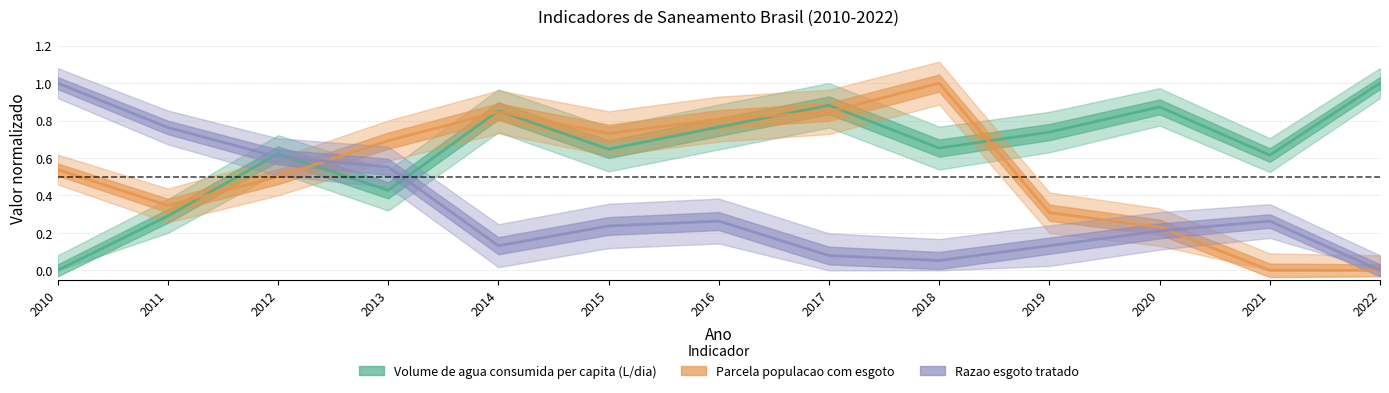

How many values in Volume de agua consumida per capita (L/dia) are above zero?

12